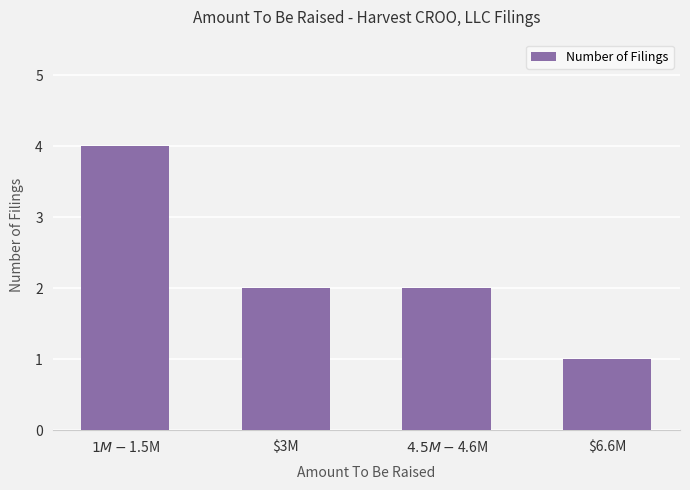

How many values are between 2 and 4?

3